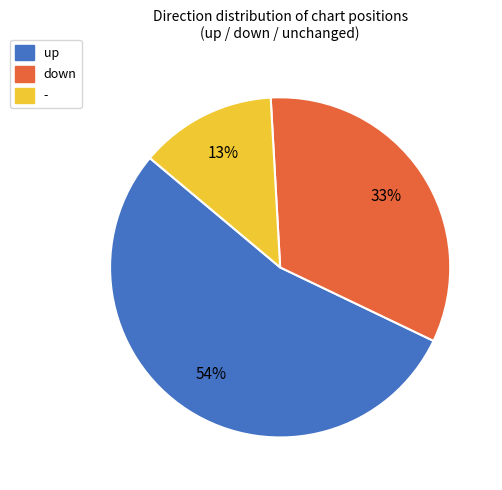

Is it true that - is 13% of the pie?

True